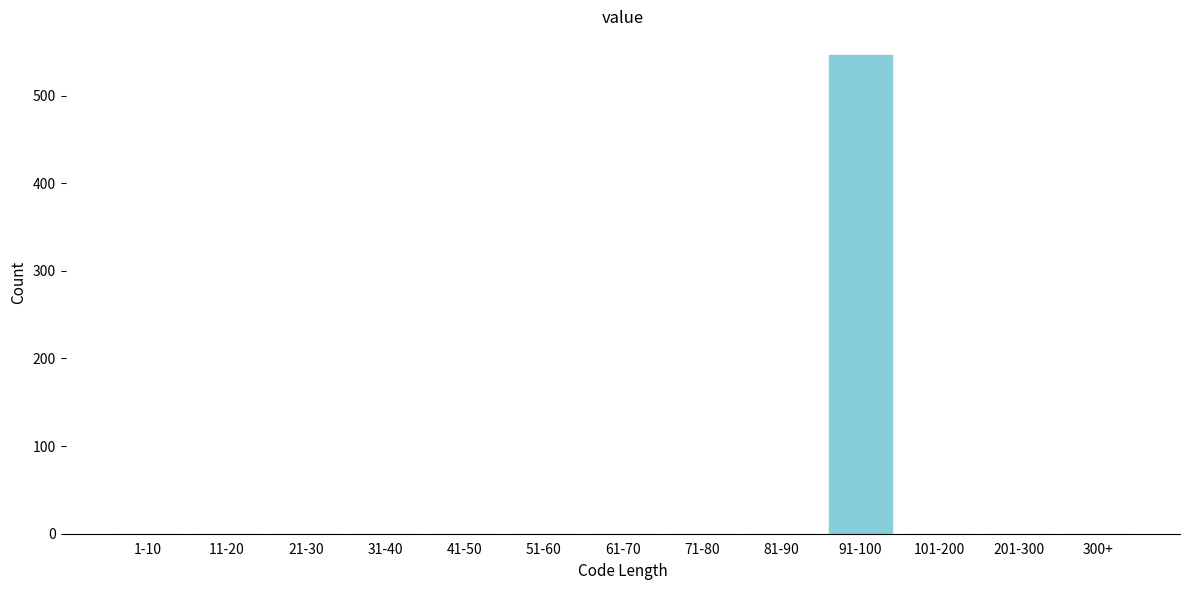

Reading right to left, list all the values displayed in this chart.

300+=0	201-300=0	101-200=0	91-100=546	81-90=0	71-80=0	61-70=0	51-60=0	41-50=0	31-40=0	21-30=0	11-20=0	1-10=0